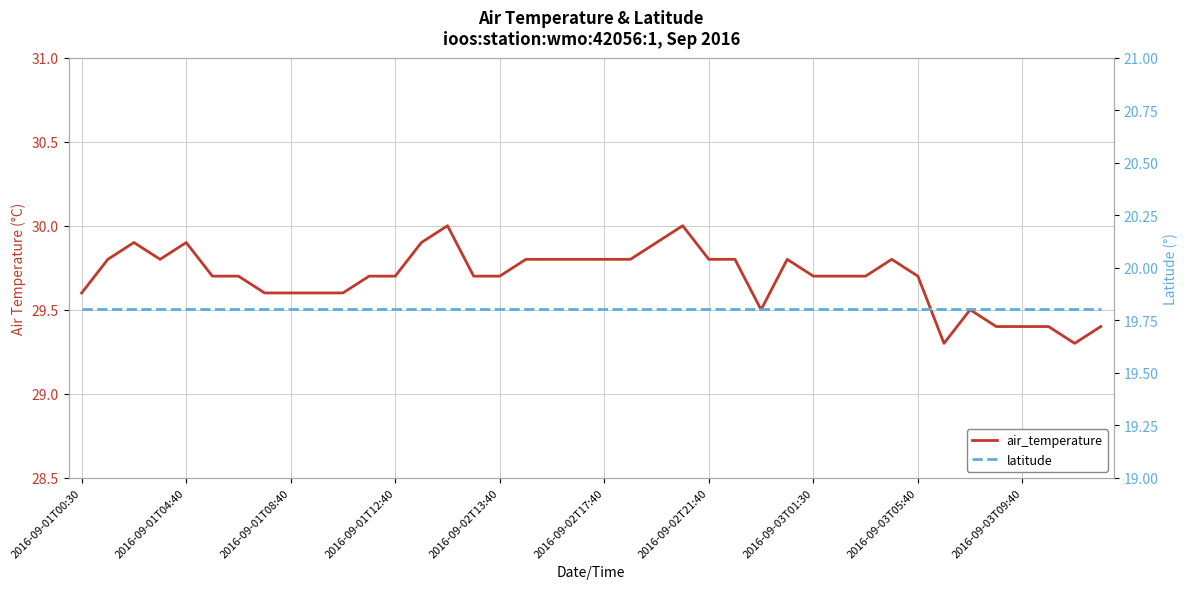

Rank the series by their average value, from lowest to highest.

latitude, air_temperature